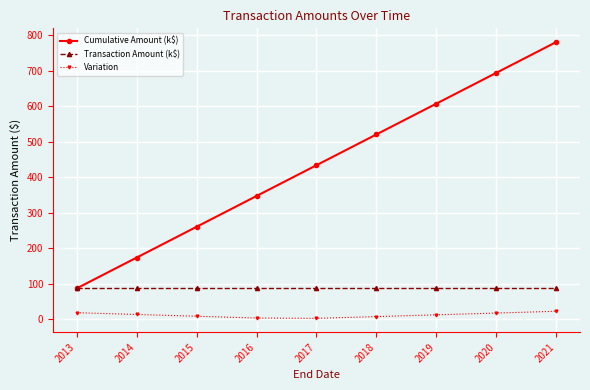

The Cumulative Amount (k$) series shows 346.9 at 2016. True or false?

True